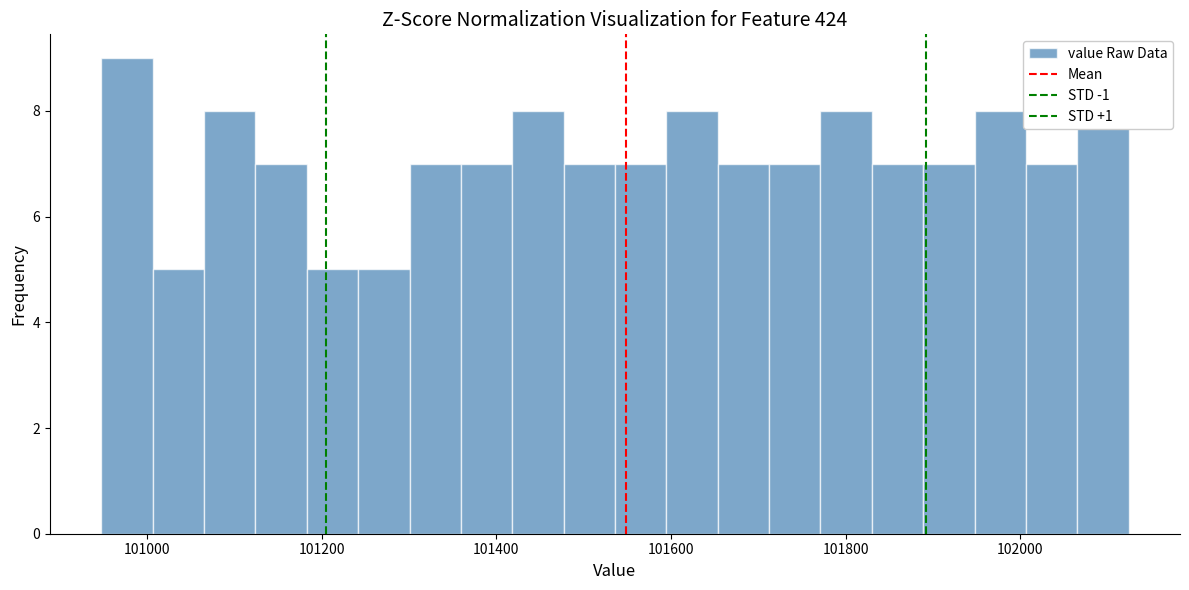

Read against the x-axis, roughly where is the centre of the tallest bar?

100980